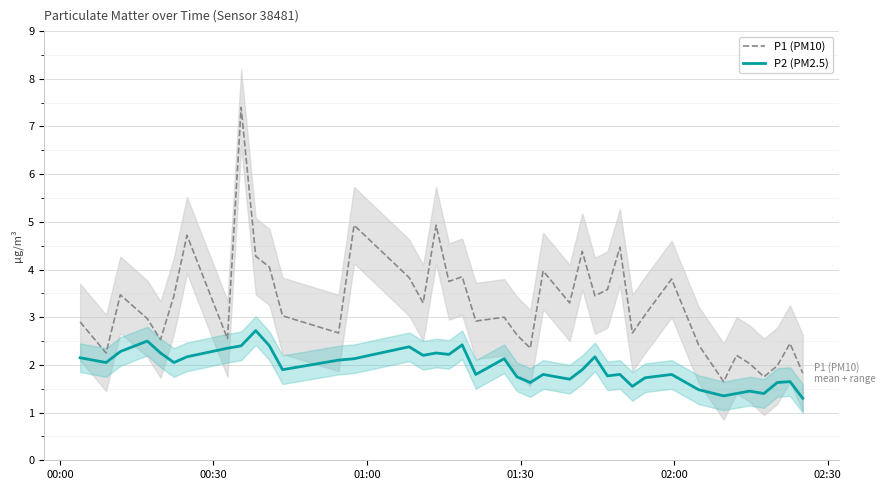

How many values in the P1 (PM10) series exceed 3?

21